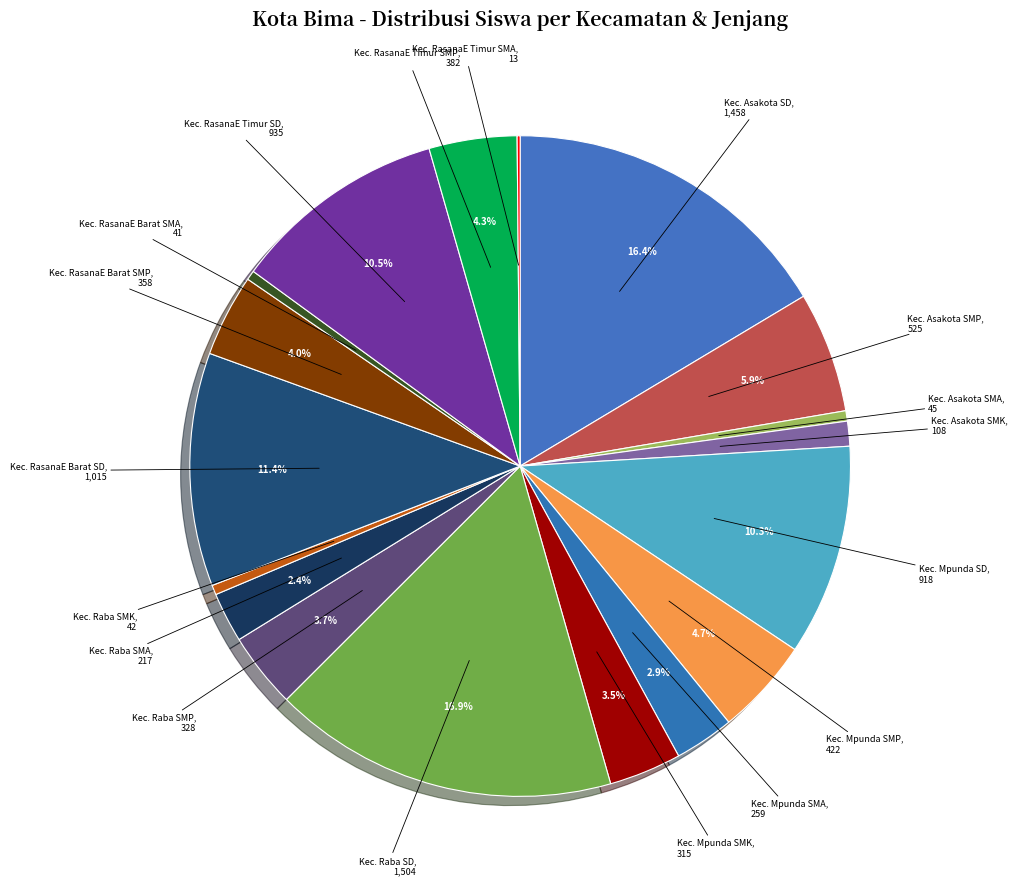

Which has a higher value, Kec. Raba SMK or Kec. RasanaE Timur SD?

Kec. RasanaE Timur SD